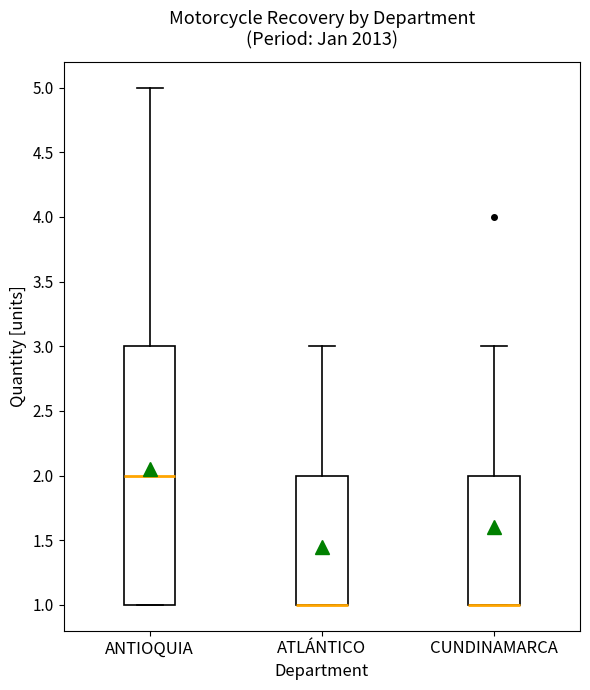

Where is the upper edge of the box for CUNDINAMARCA on the y-axis? The values are not printed on the chart, so give them approximately, as read against the axis.

2